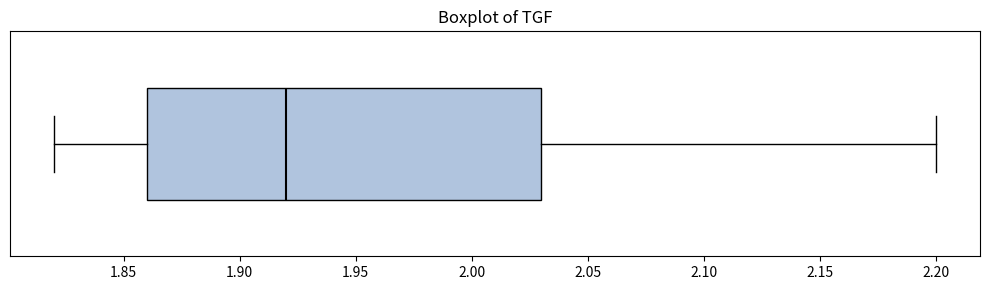

Read this box plot against the x-axis: the position of the median line, the range covered by the box, and the ends of both whiskers. The values are not printed on the chart, so give them approximately, as read against the axis.

median 1.92, box 1.86 to 2.03, whiskers 1.82 to 2.20